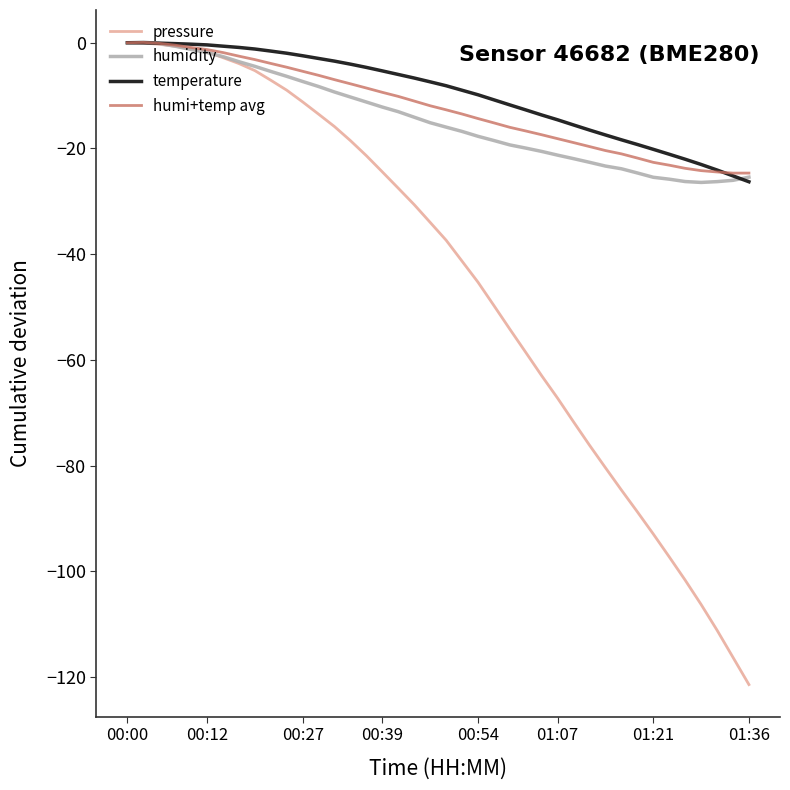

Which series has the widest spread of values?

pressure